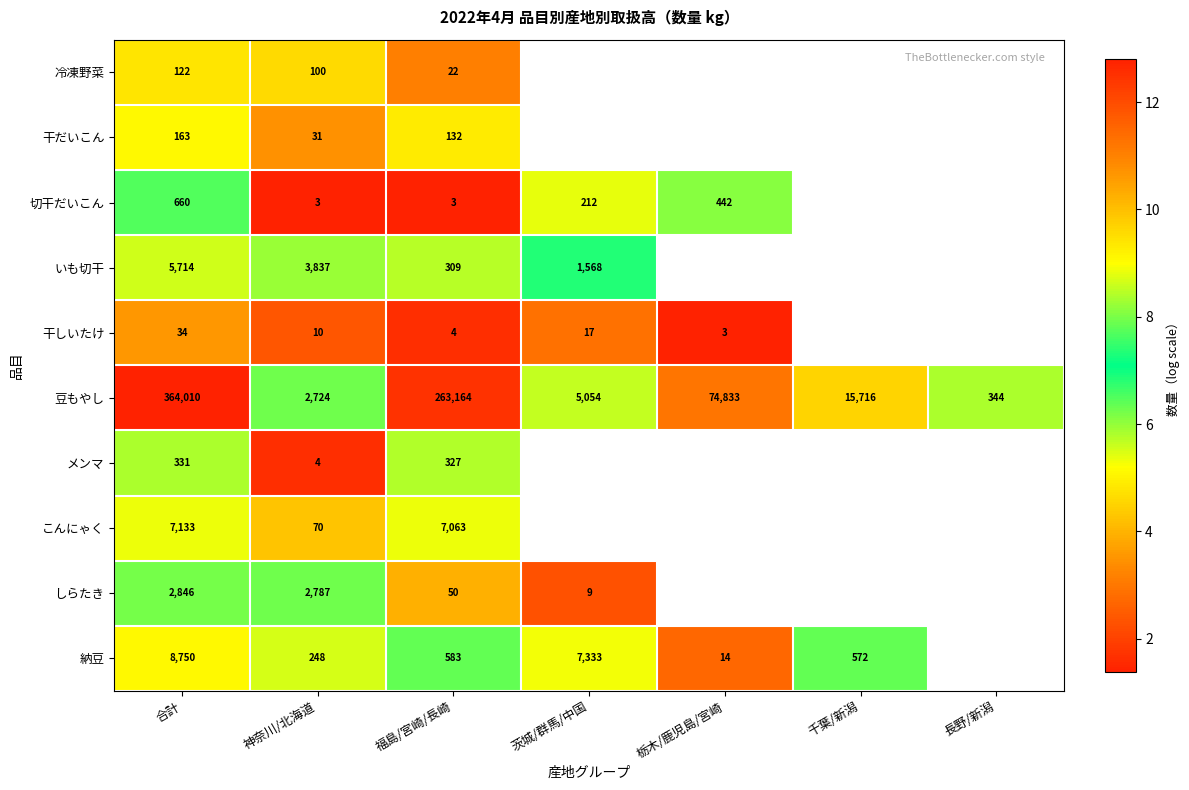

What is the spread (max minus min) of values at 福島/宮崎/長崎?

263161.0